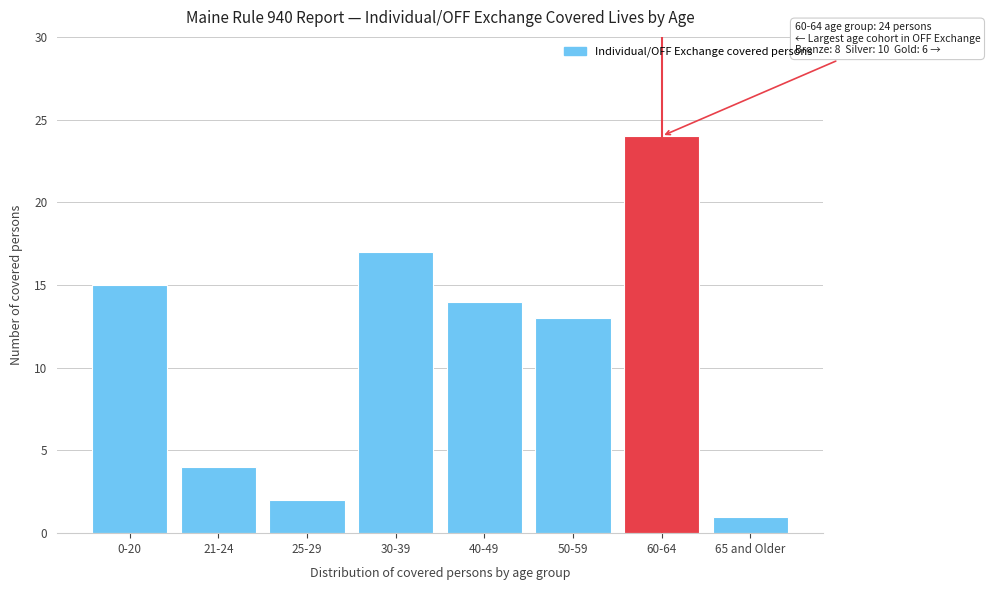

Reading right to left, extract all data points from this chart.

1	24	13	14	17	2	4	15